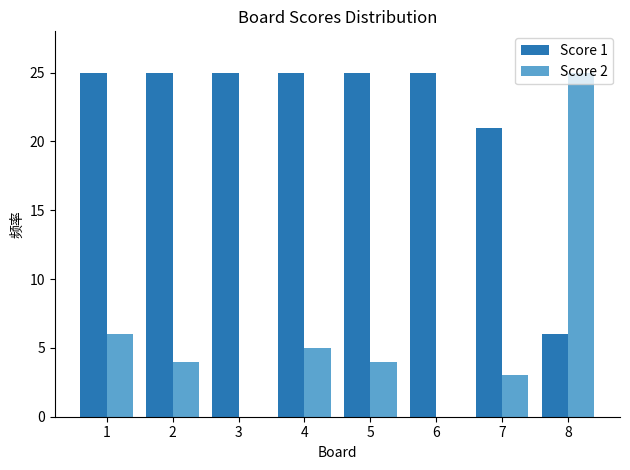

The value of Score 1 at 3 is 25. True or false?

True